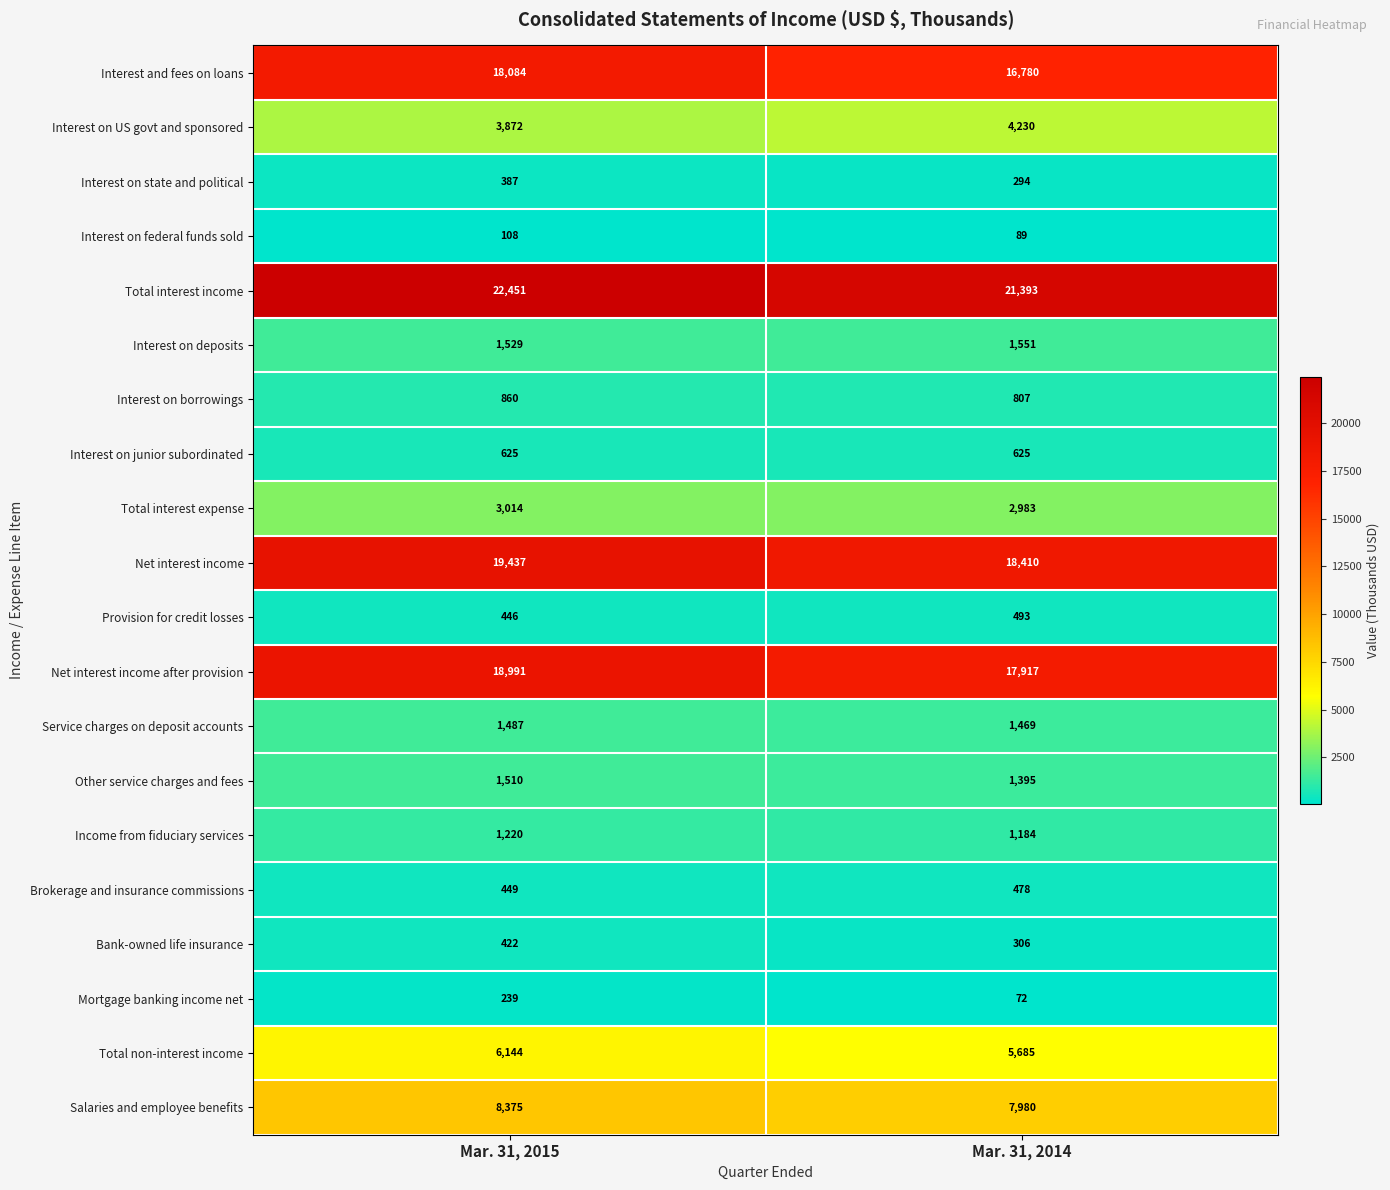

True or false: Income from fiduciary services has a value of 2120 at Mar. 31, 2015.

False